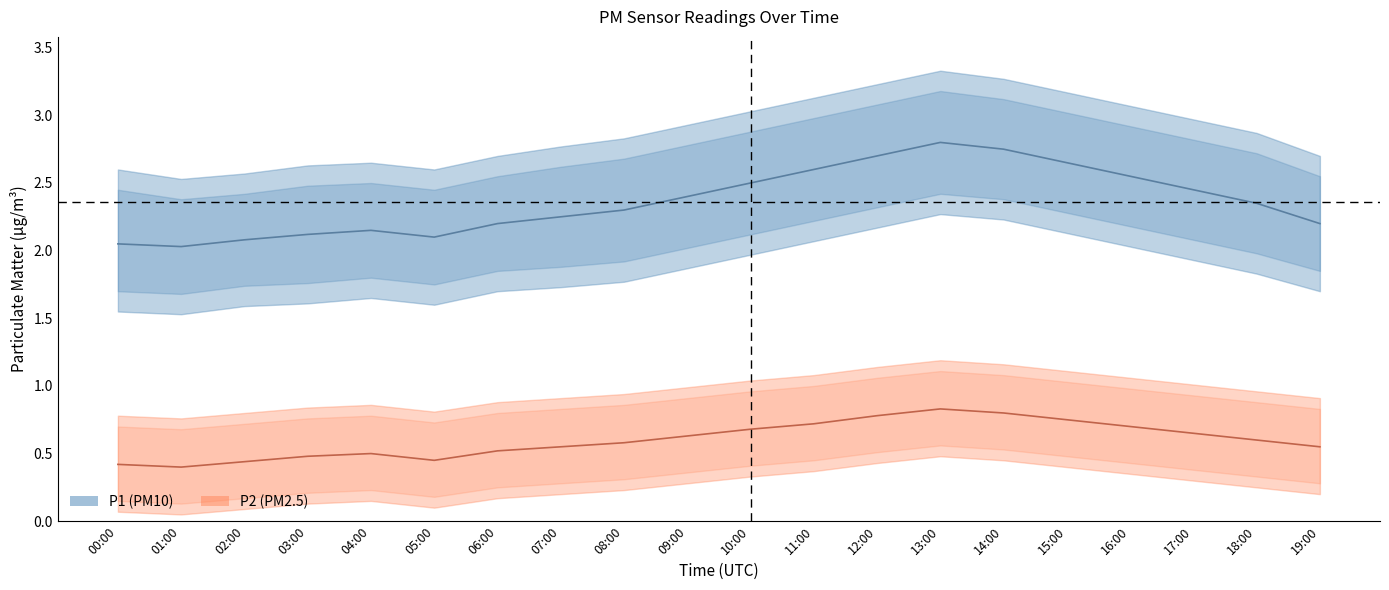

What is the sum of all P2 center values?

12.0